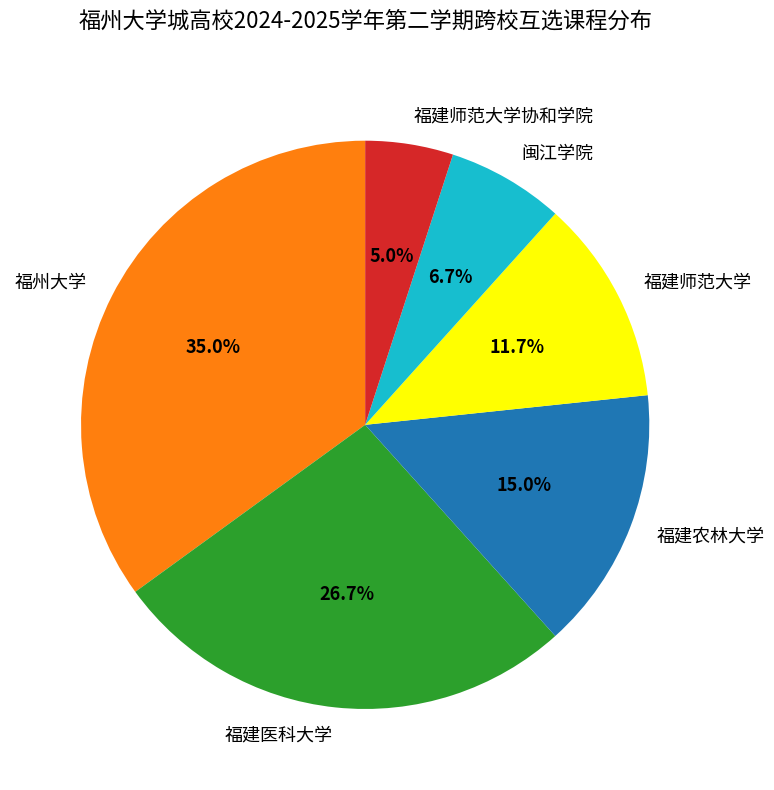

To the nearest percent, what portion does 福州大学 represent?

35%